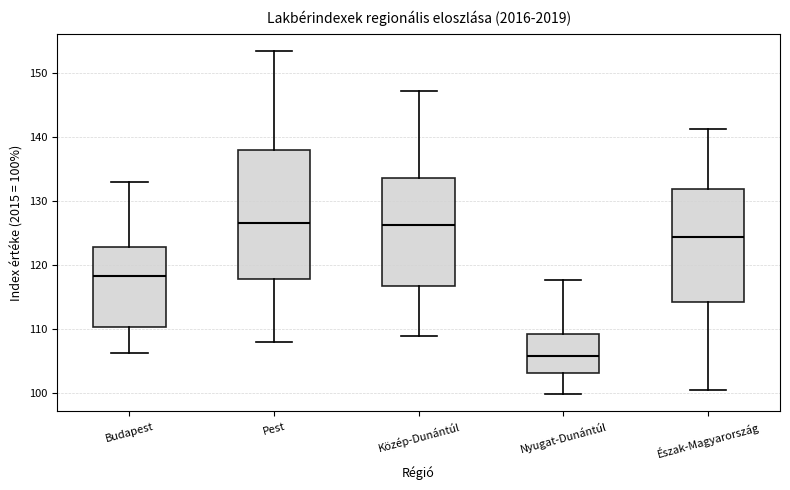

Reading left to right, transcribe this box plot: for each box, give where its median line is, the range the box spans, and where its two whiskers end, as read against the y-axis. The values are not printed on the chart, so give them approximately, as read against the axis.

Budapest: median 118, box 110 to 123, whiskers 106 to 133
Pest: median 126, box 118 to 138, whiskers 108 to 153
Közép-Dunántúl: median 126, box 117 to 134, whiskers 109 to 147
Nyugat-Dunántúl: median 106, box 103 to 109, whiskers 100 to 118
Észak-Magyarország: median 124, box 114 to 132, whiskers 100 to 141